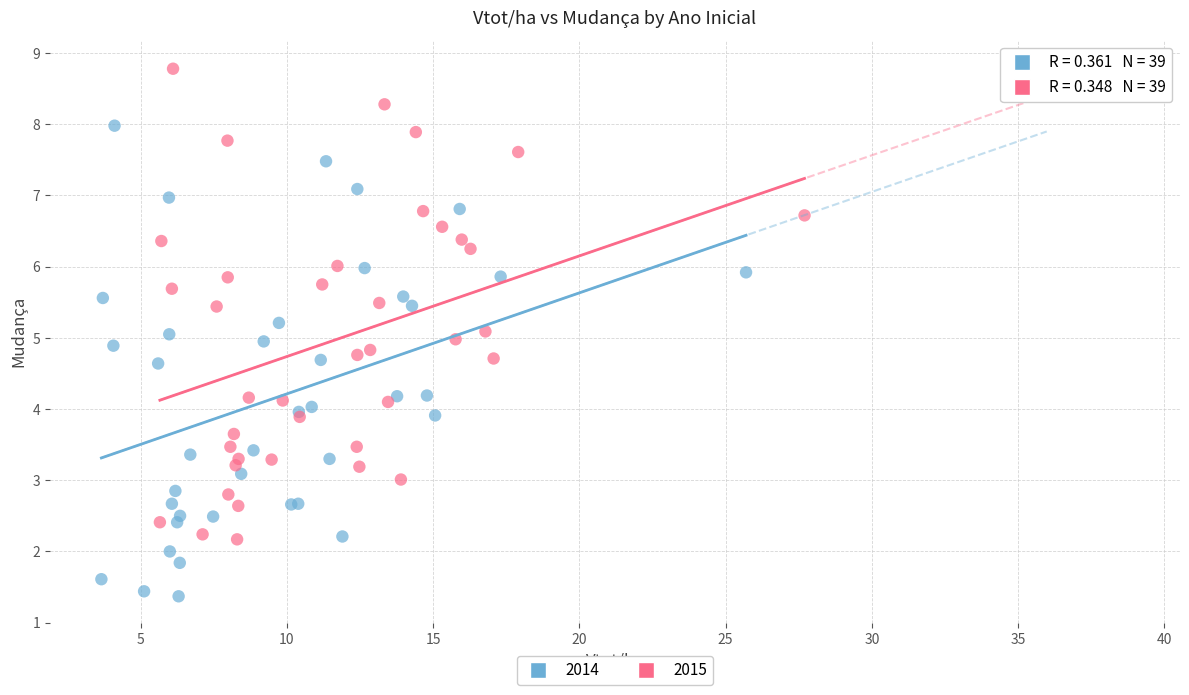

Which series reaches the minimum Y coordinate?

2014